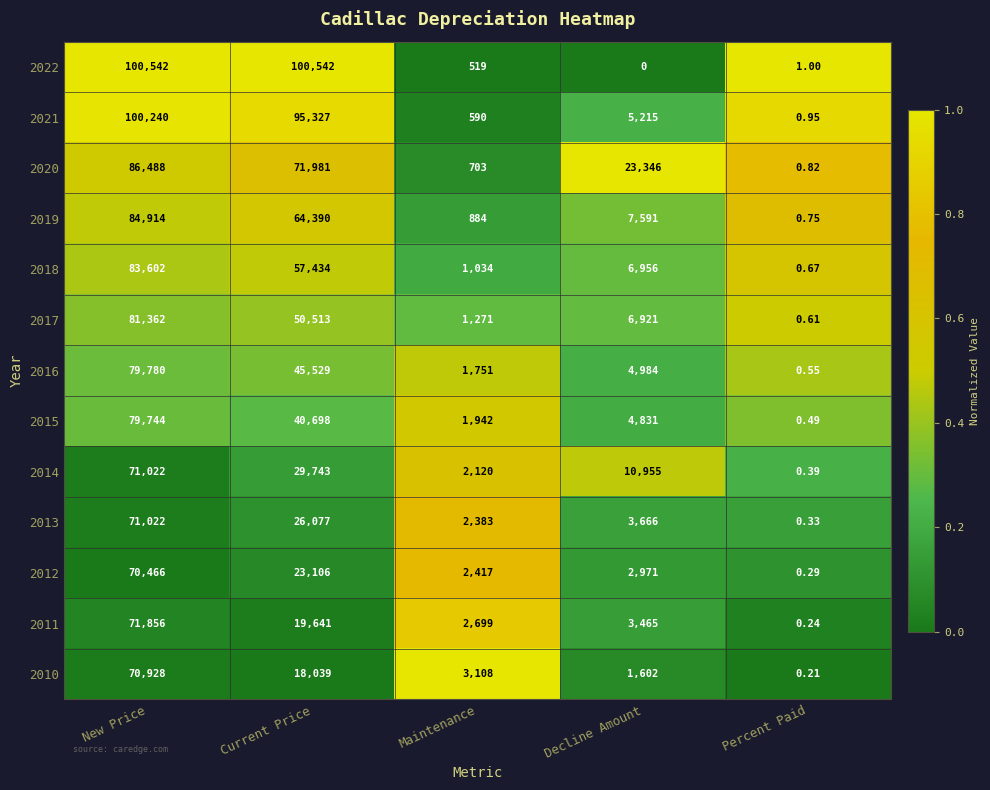

Where is 2021 nearest to the value 50120?

Decline Amount